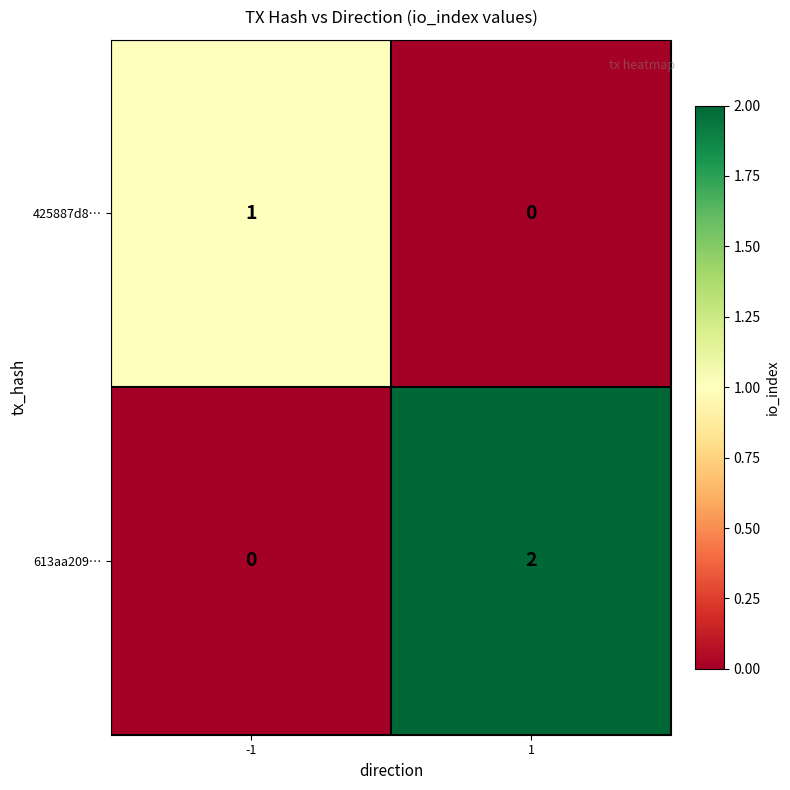

Reading left to right, transcribe all the data shown in this chart.

425887d8…: -1=1	1=0
613aa209…: -1=0	1=2